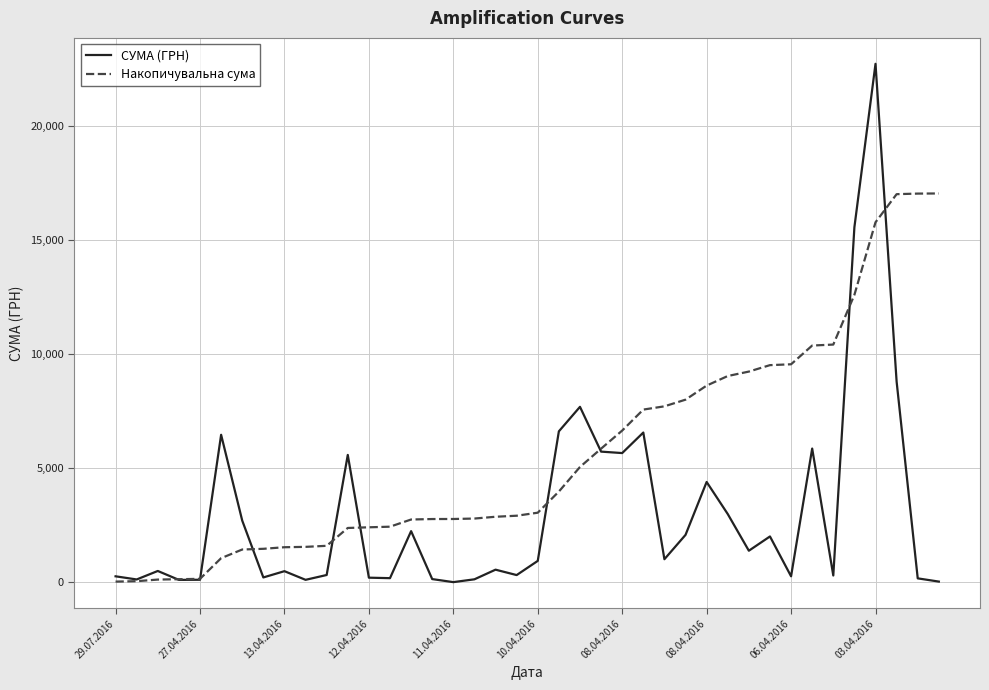

List the series in order of their overall mean, lowest first.

СУМА (ГРН), Накопичувальна сума